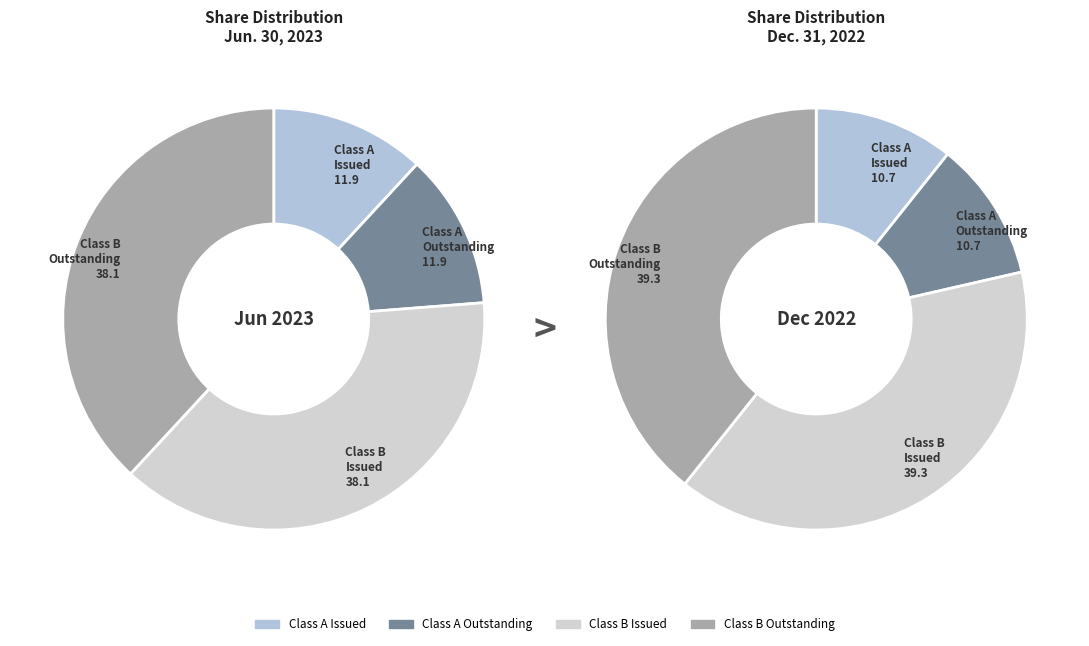

Does any single category account for the majority?

No